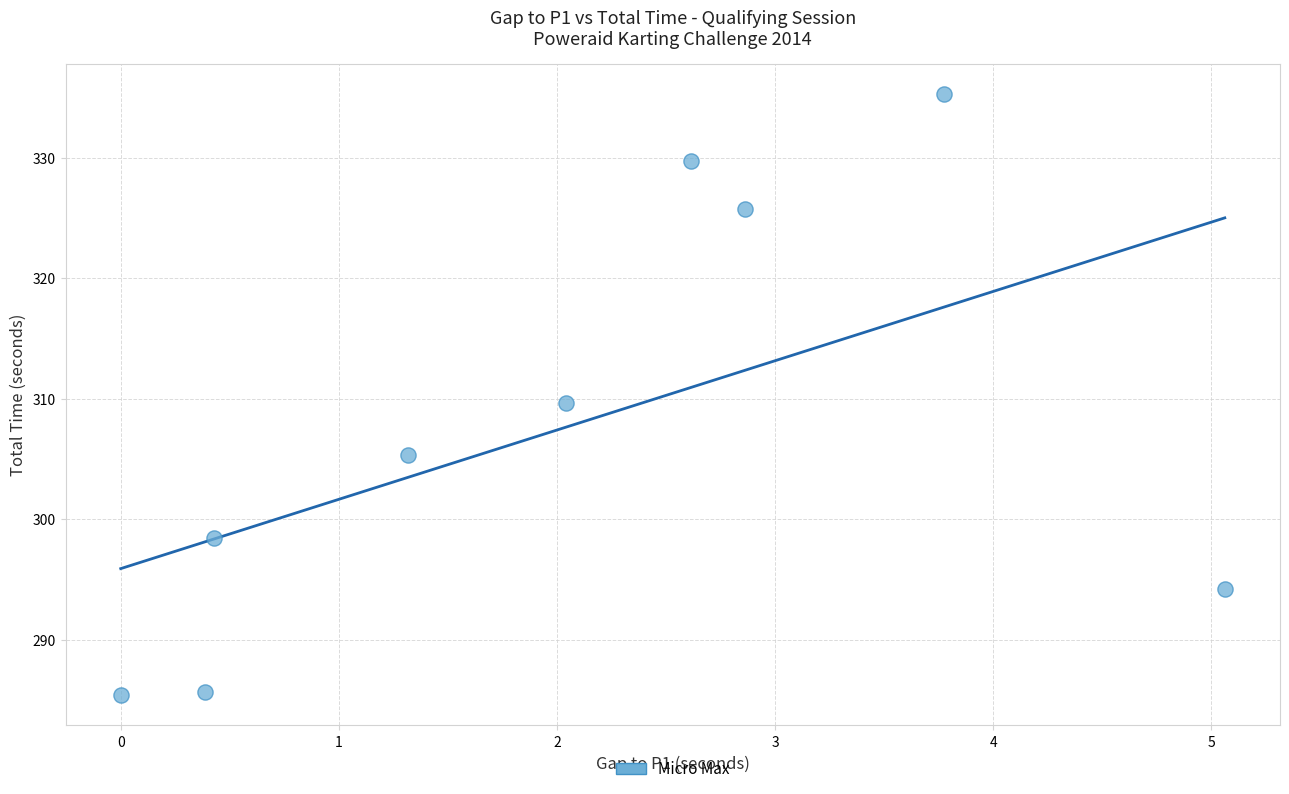

What is the average X value?

2.1